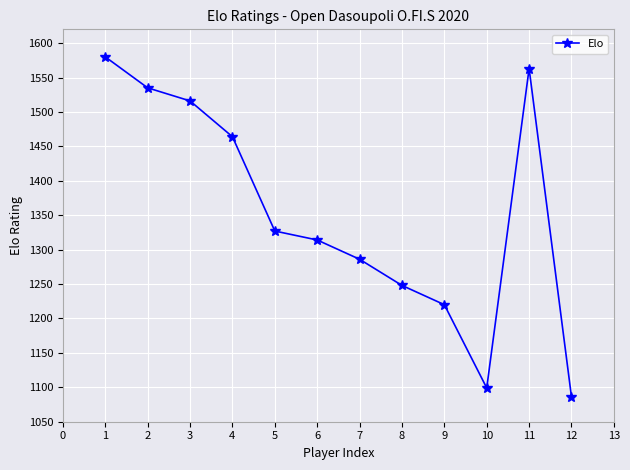

Is it true that the value at 8 is 1248?

True